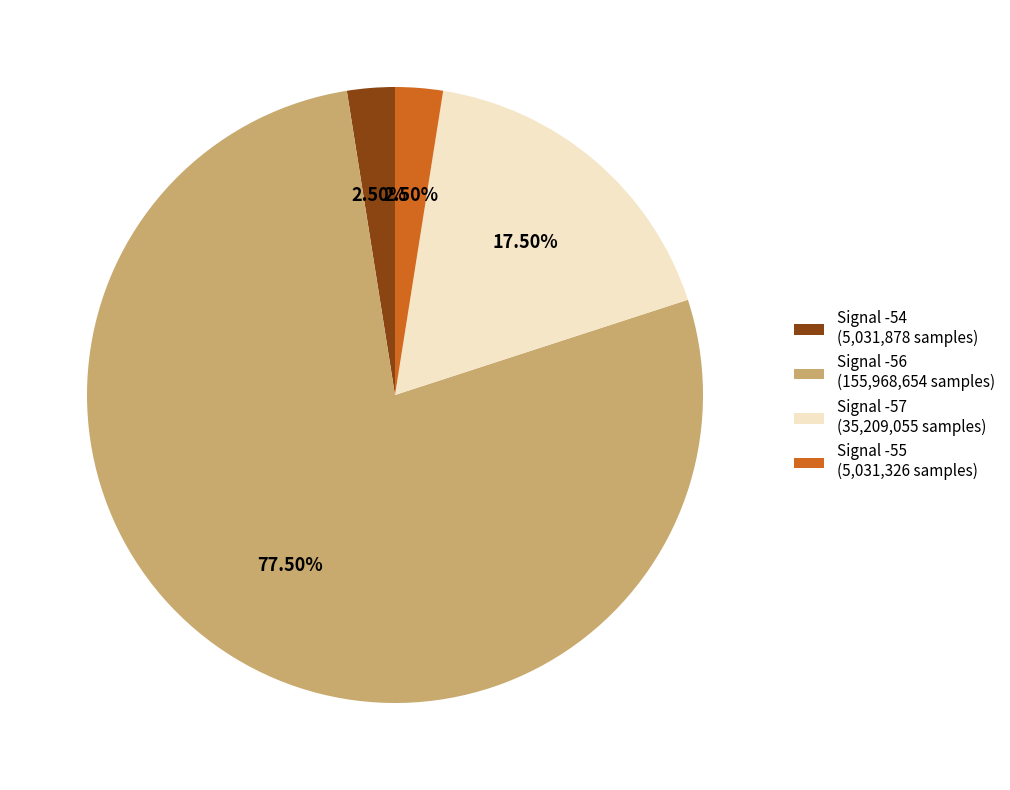

Does any single category account for the majority?

Yes